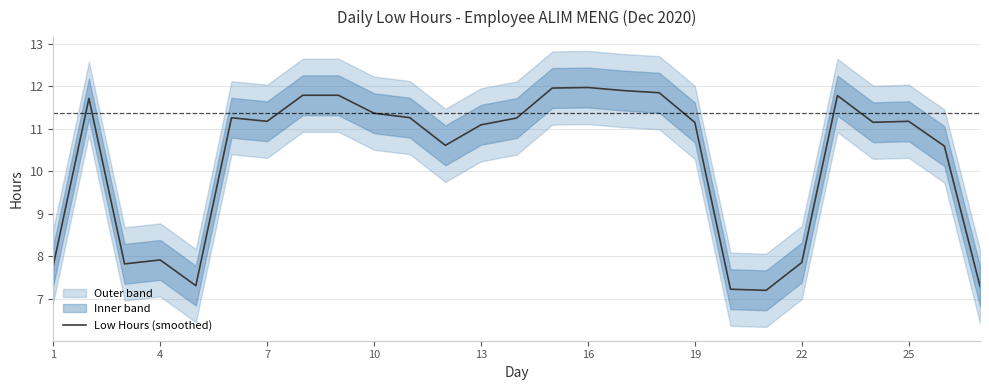

Does the chart have visible grid lines?

Yes